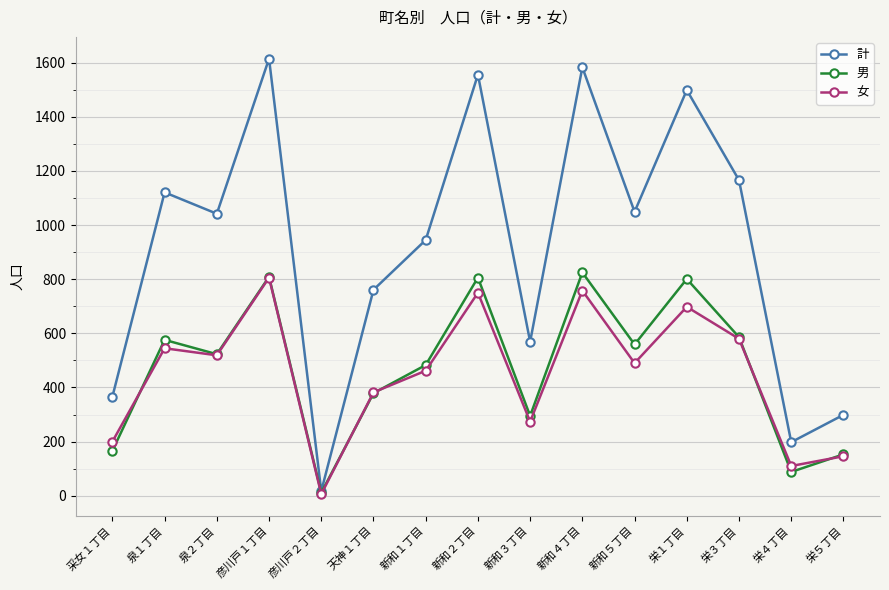

What is the sum of the 計 values at 栄４丁目 and 新和５丁目?

1247